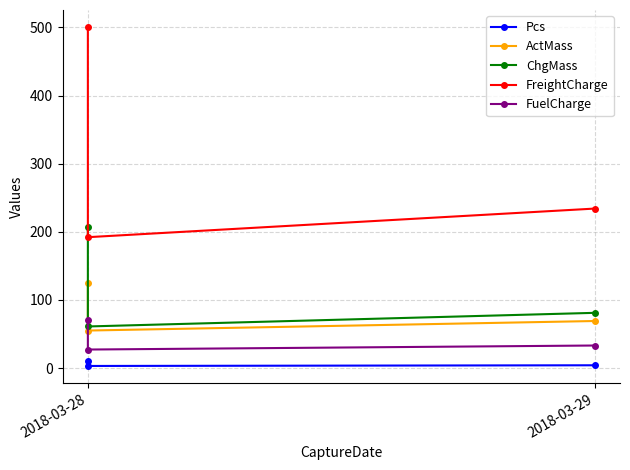

Which series has the widest spread of values?

FreightCharge